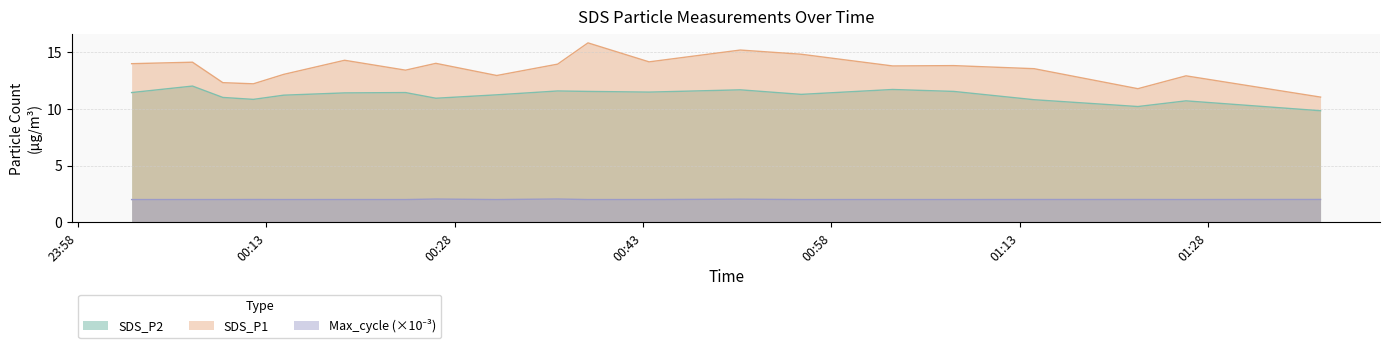

The value of SDS_P1 at 2021/05/15 00:36:12 is 13.9. True or false?

True